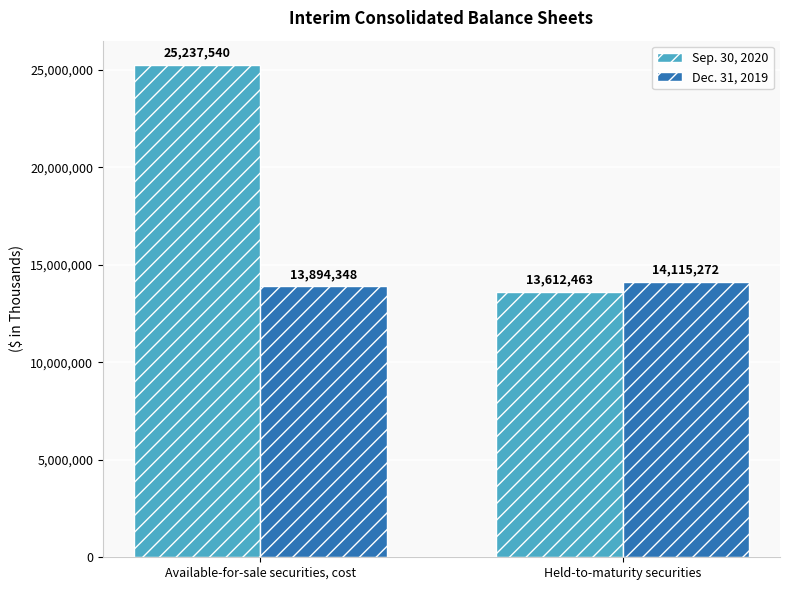

How many bars are there in total?

4